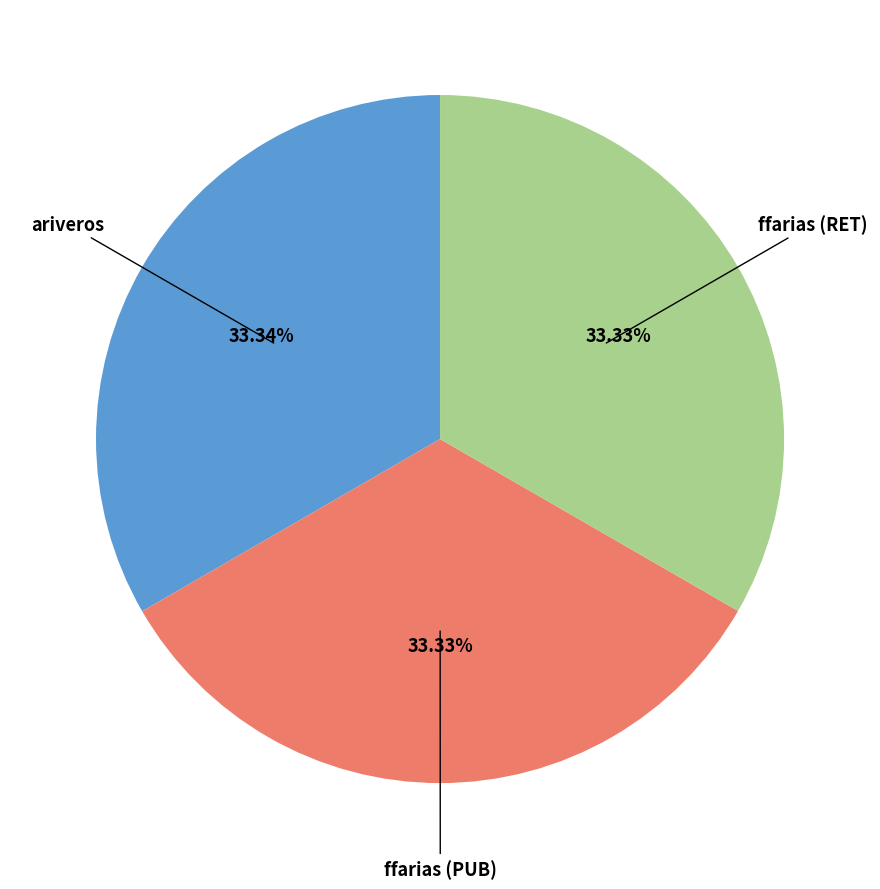

Is there a majority slice in this chart?

No